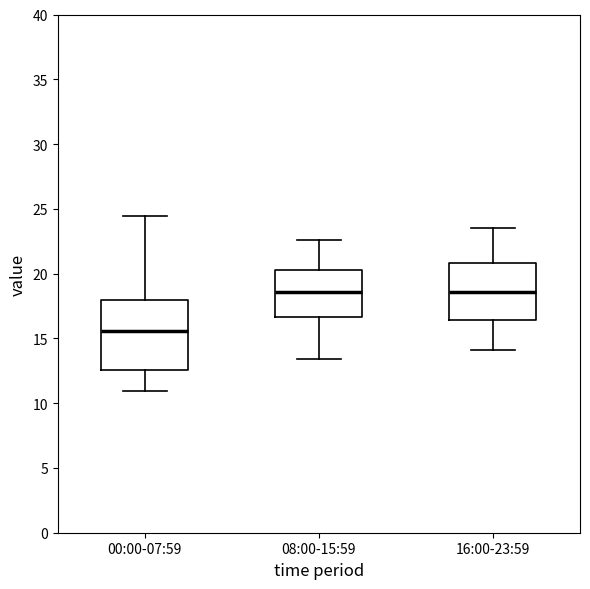

Which box's median line is the lowest?

00:00-07:59